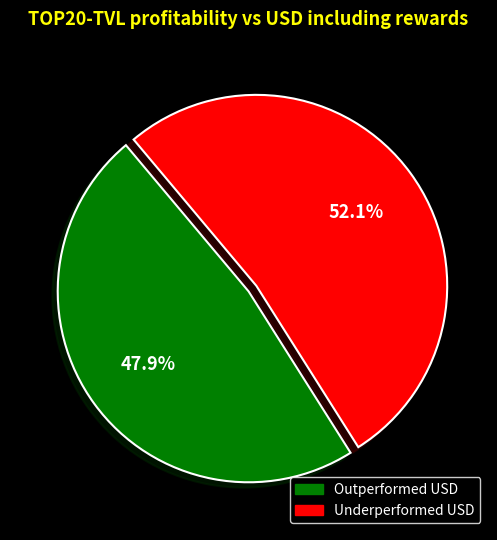

Is there a majority slice in this chart?

Yes